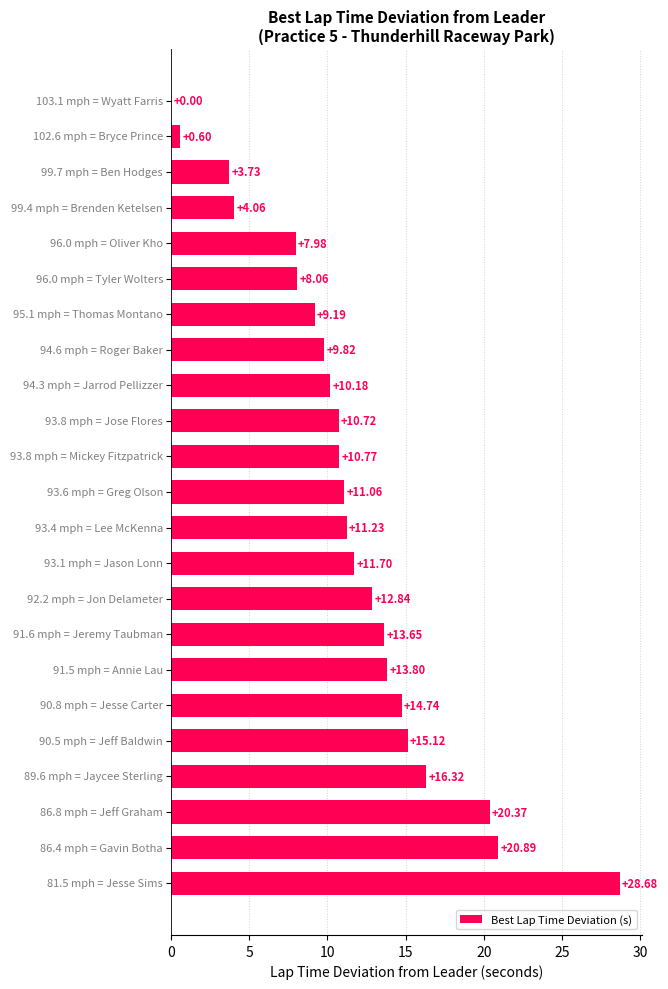

What is the sum of all values?

265.5